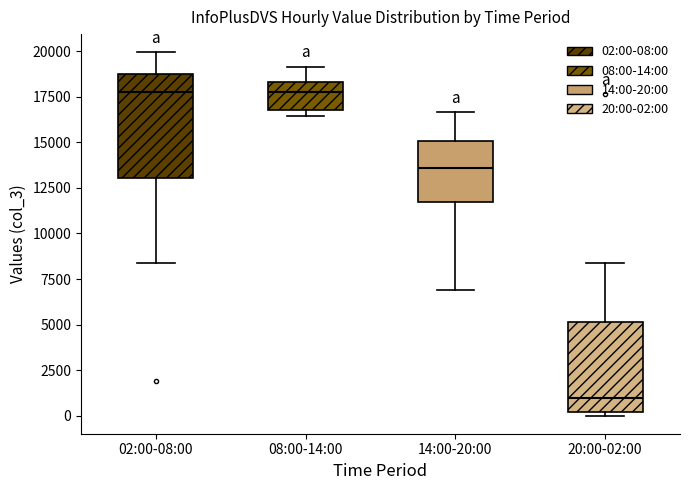

Comparing the boxes themselves (not the whiskers), which one is the tallest?

02:00-08:00